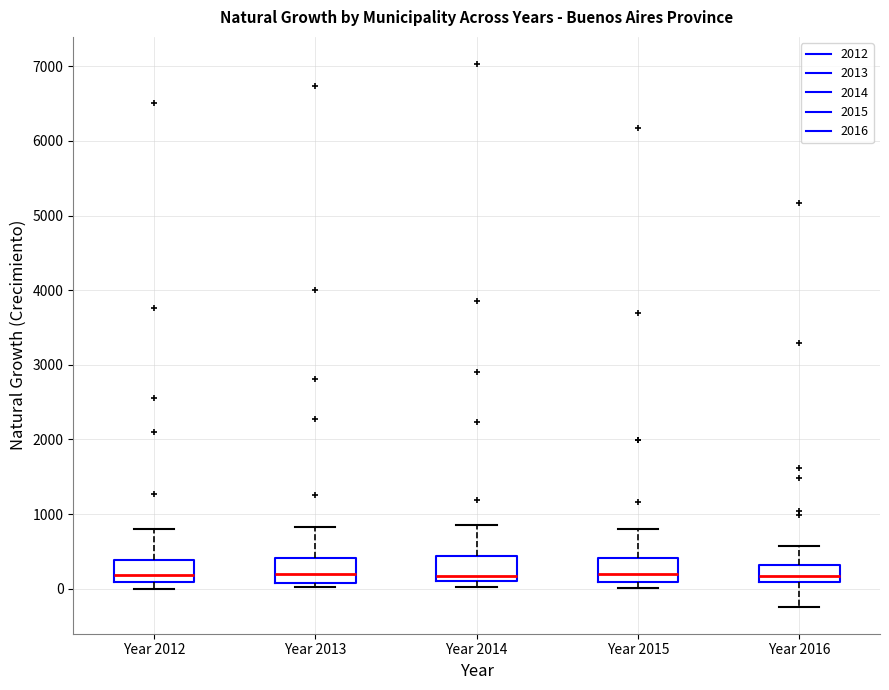

Reading left to right, transcribe this box plot: for each box, give where its median line is, the range the box spans, and where its two whiskers end, as read against the y-axis. The values are not printed on the chart, so give them approximately, as read against the axis.

Year 2012: median 200, box 100 to 400, whiskers 0 to 800
Year 2013: median 200, box 100 to 400, whiskers 0 to 800
Year 2014: median 200, box 100 to 400, whiskers 0 to 900
Year 2015: median 200, box 100 to 400, whiskers 0 to 800
Year 2016: median 200, box 100 to 300, whiskers -200 to 600